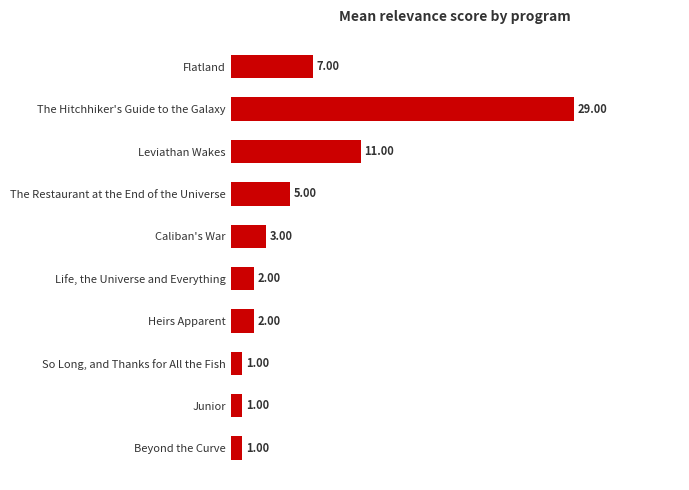

Which category has the highest value across all series?

The Hitchhiker's Guide to the Galaxy